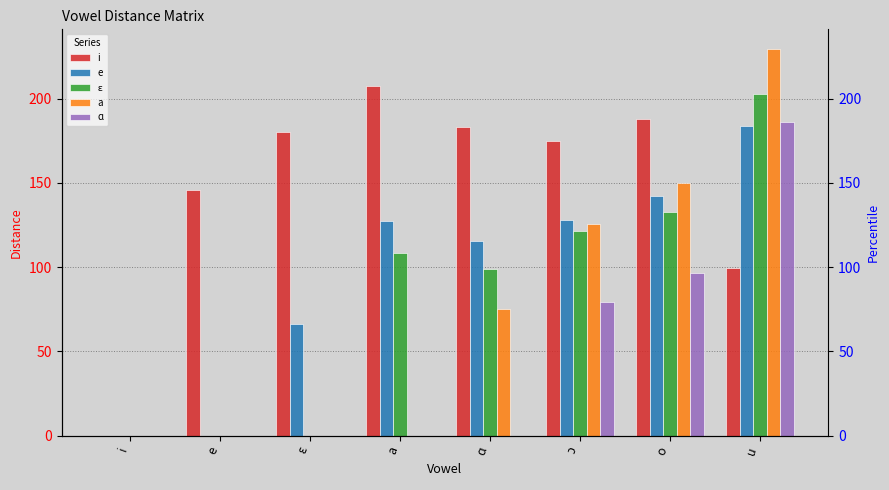

At ɔ, list the series in order from largest to smallest.

i, e, a, ɛ, ɑ